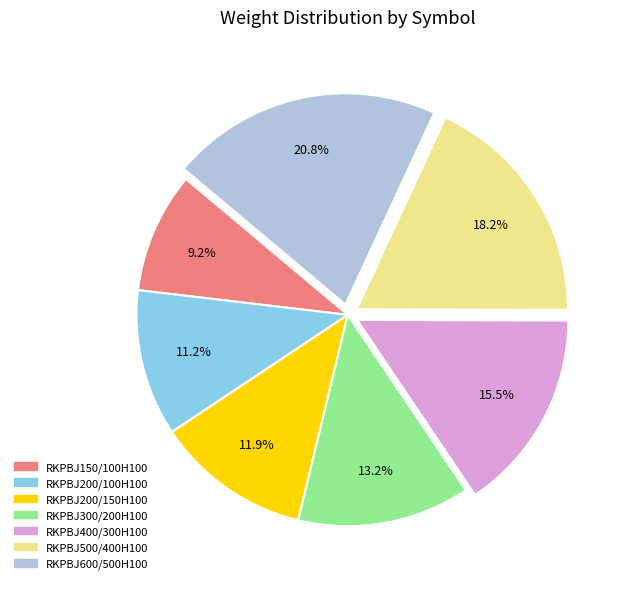

To the nearest percent, what portion does RKPBJ150/100H100 represent?

9%